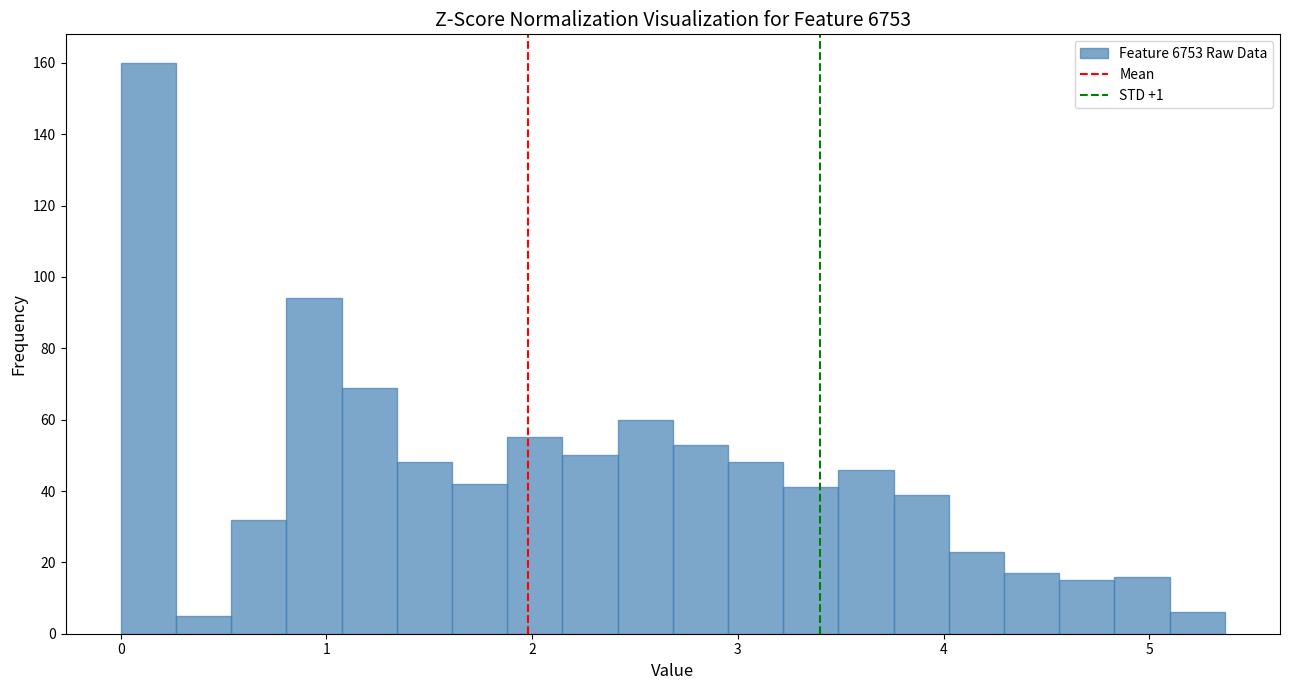

Around what value on the x-axis is the tallest bar? Give the approximate position of its centre, as read against the axis.

0.1